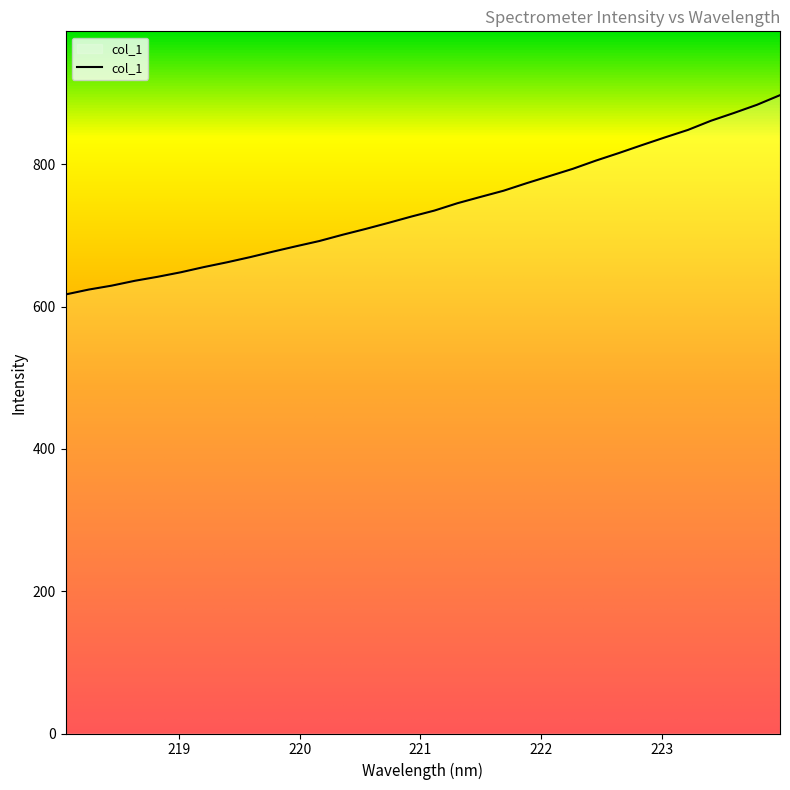

What is the maximum value shown in the chart?

897.2